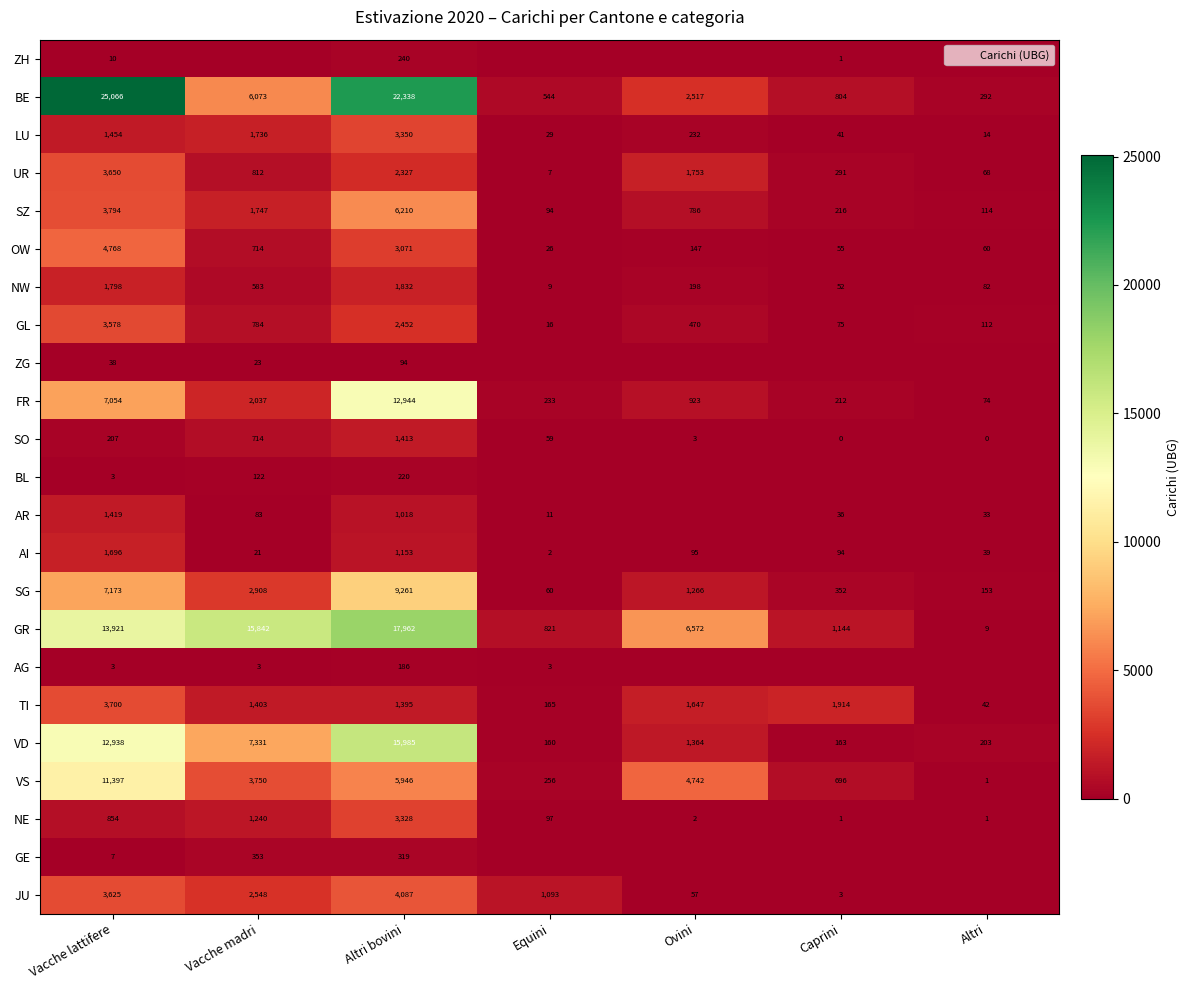

How many categories are shown in the chart?

7